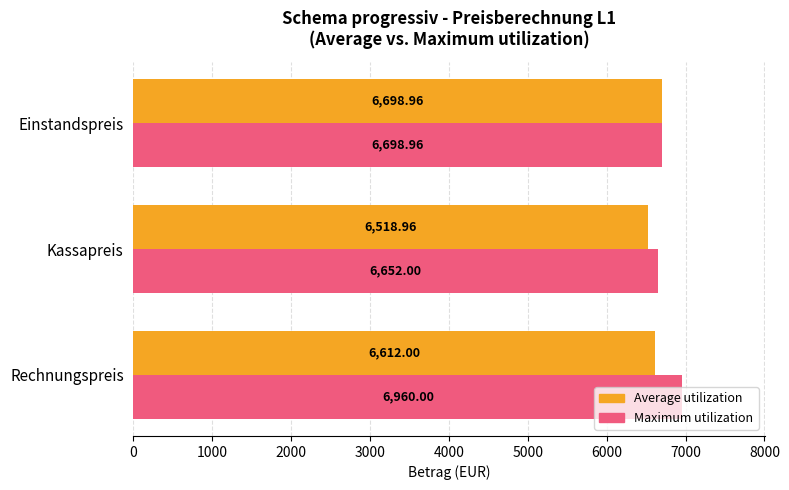

At which label does Average utilization reach its peak?

Einstandspreis